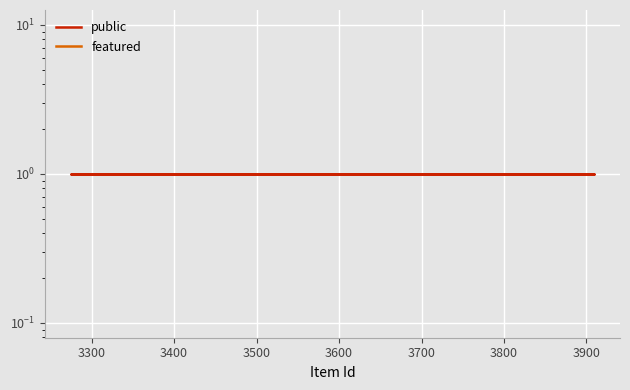

True or false: public and featured intersect in this chart.

False